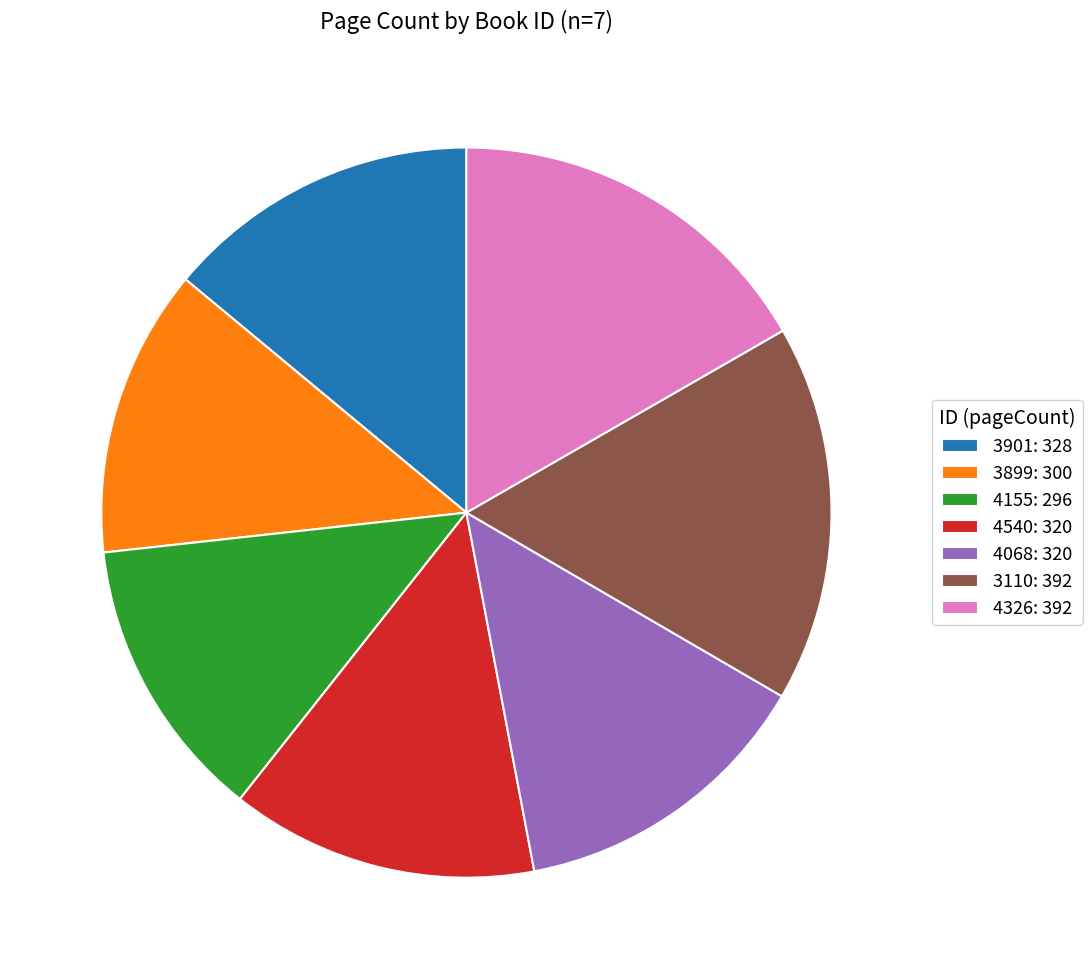

Between 3901: 328 and 3899: 300, which is larger?

3901: 328